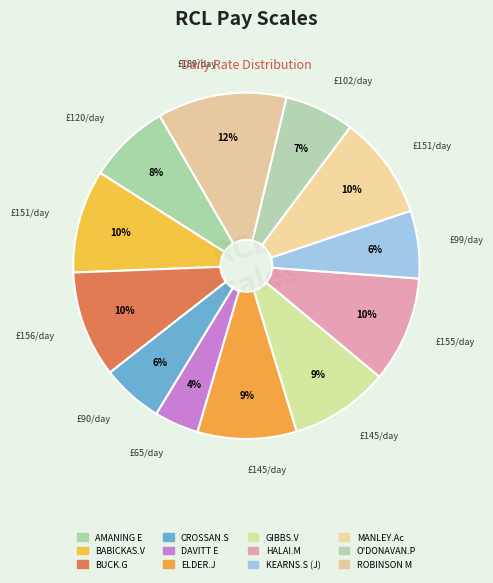

What is the ratio of the value at ELDER.J to the value at BABICKAS.V?

1.0